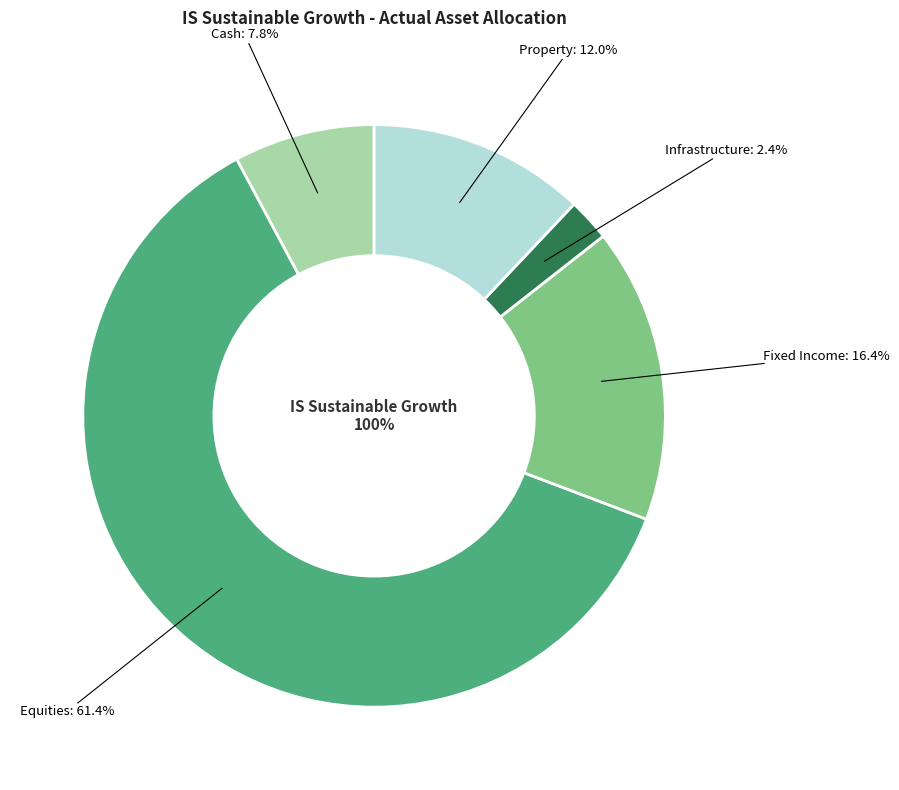

Combined, what portion of the pie is Cash and Fixed Income?

24.2%